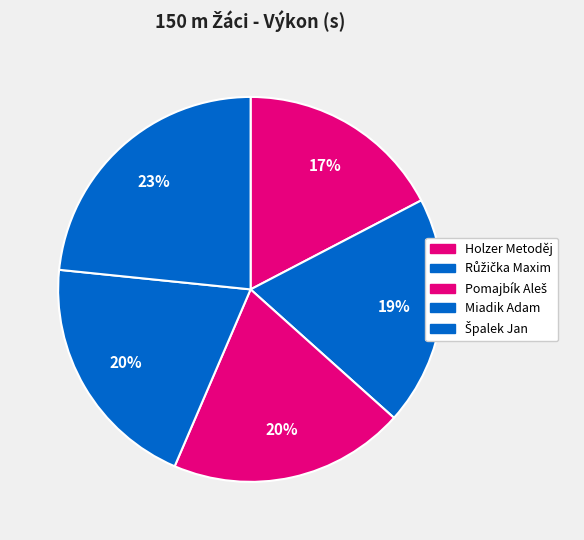

Count the number of slices in the pie.

5